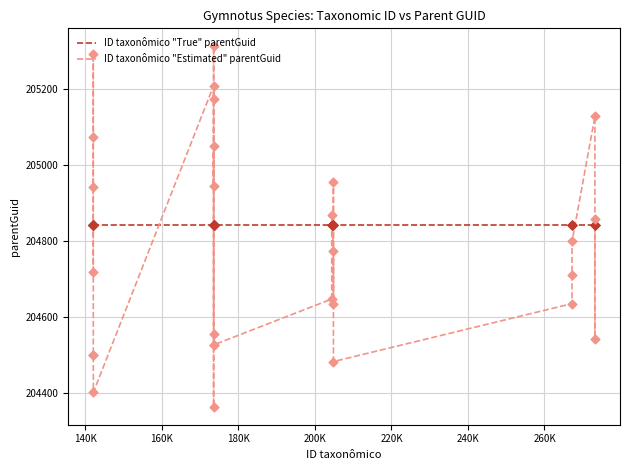

Which series has the largest total across all categories?

ID taxonômico "True" parentGuid